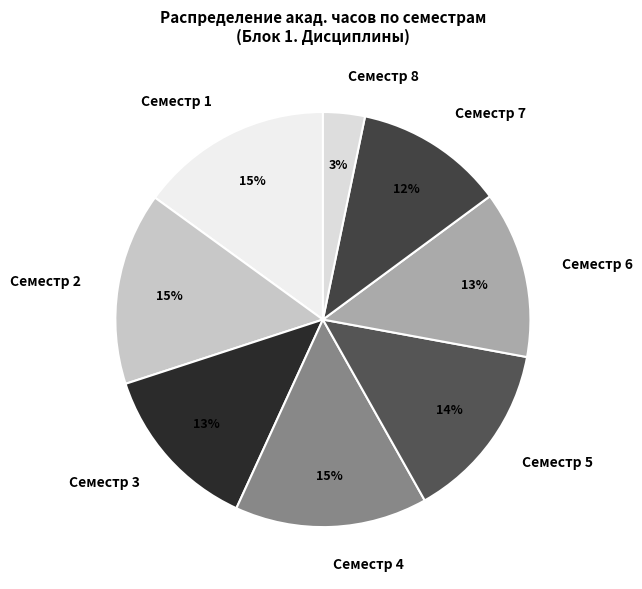

Is the sum of Семестр 2 and Семестр 3 greater than half?

No